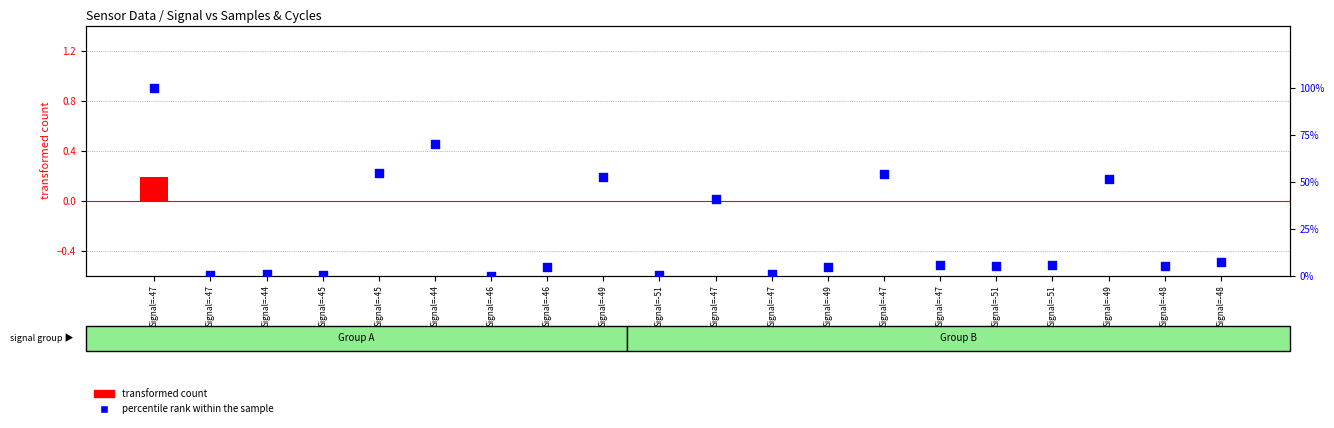

At how many categories does at least one series exceed 90?

1